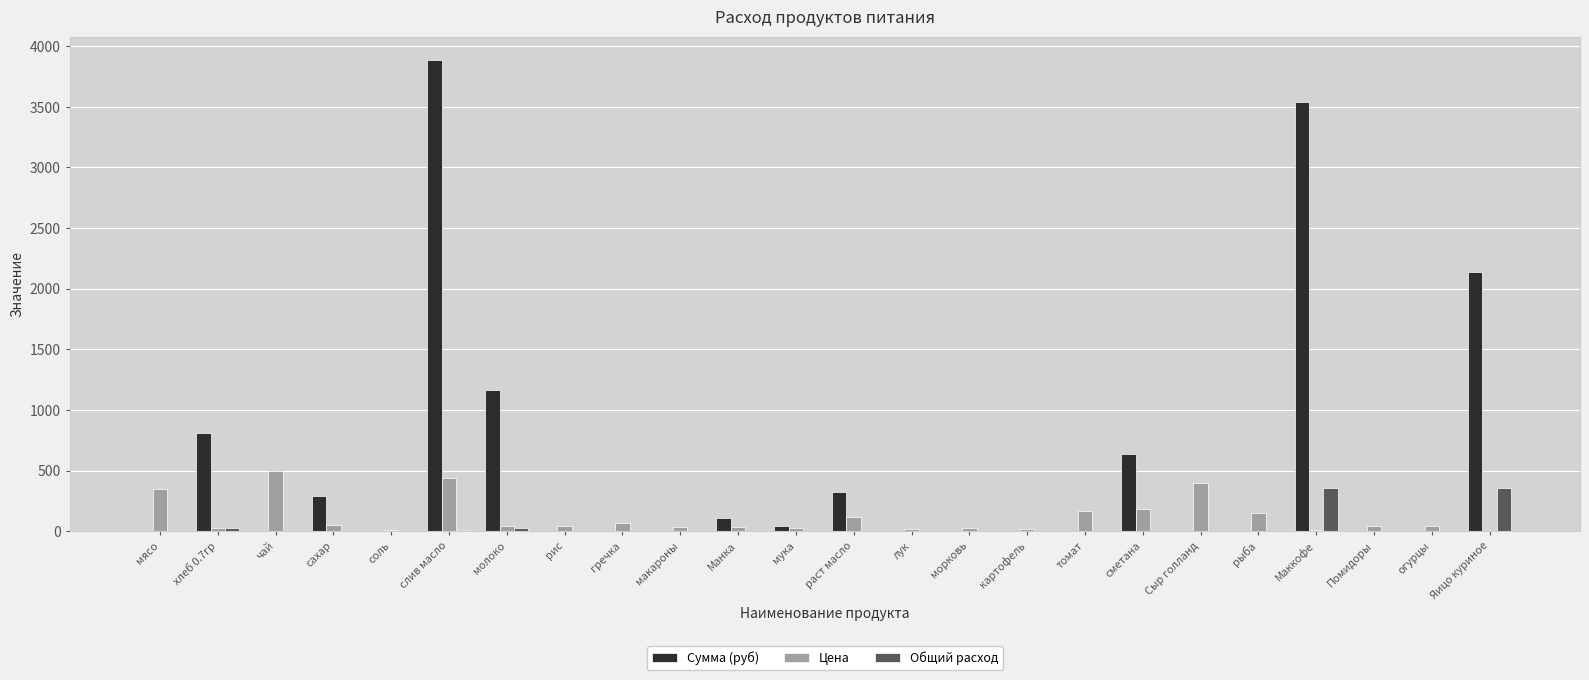

Which series has the largest total across all categories?

Сумма (руб)